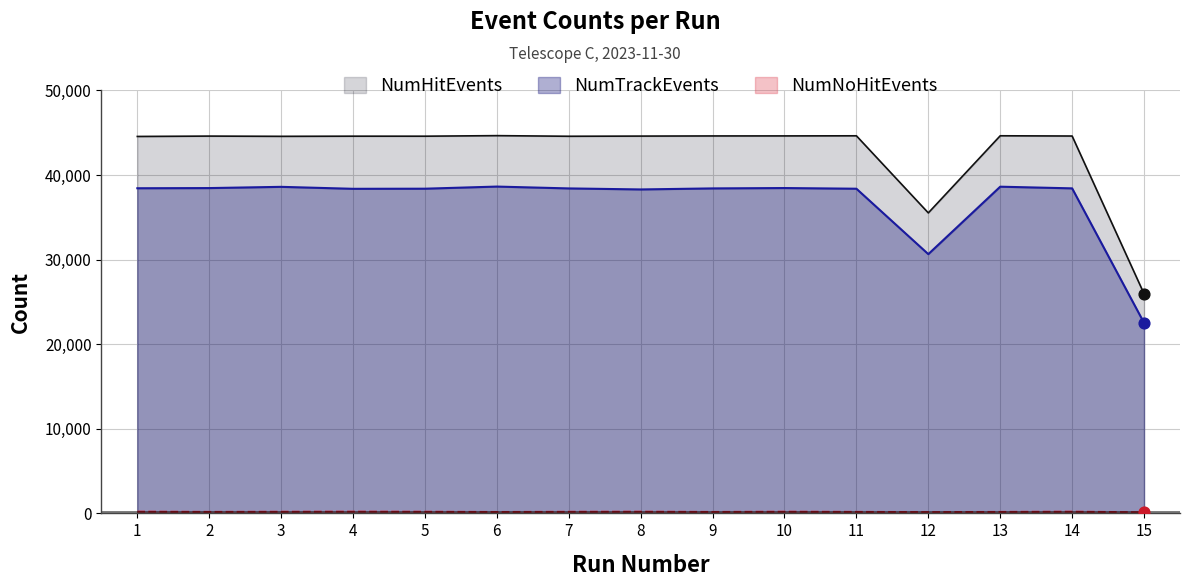

At which category is the sum across all series the highest?

6